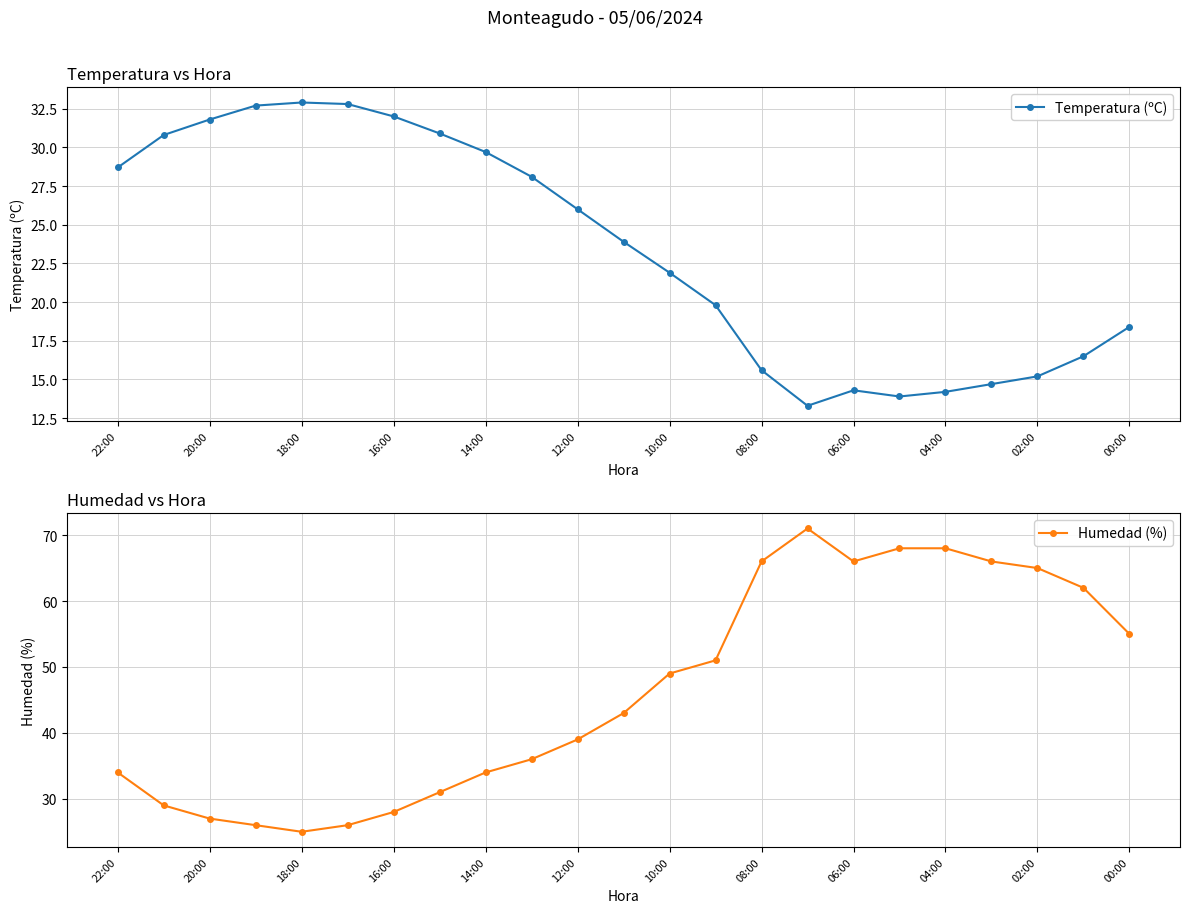

How many data points in Temperatura (ºC) are above 23?

12